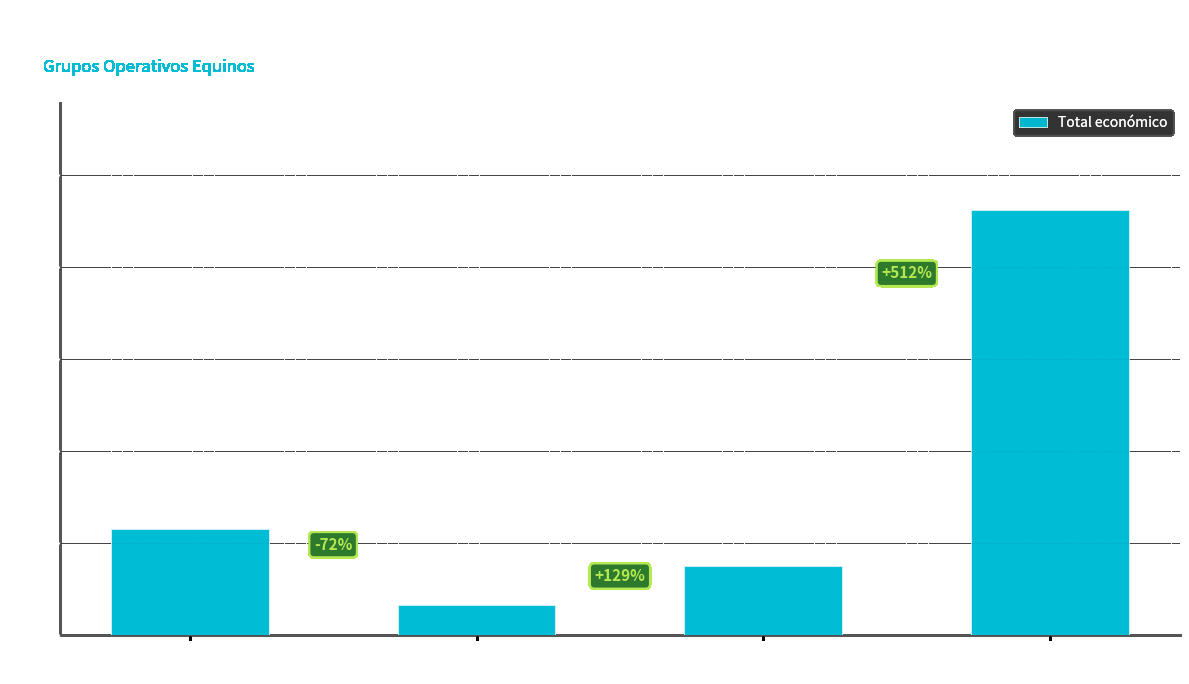

Are the bars horizontal?

No